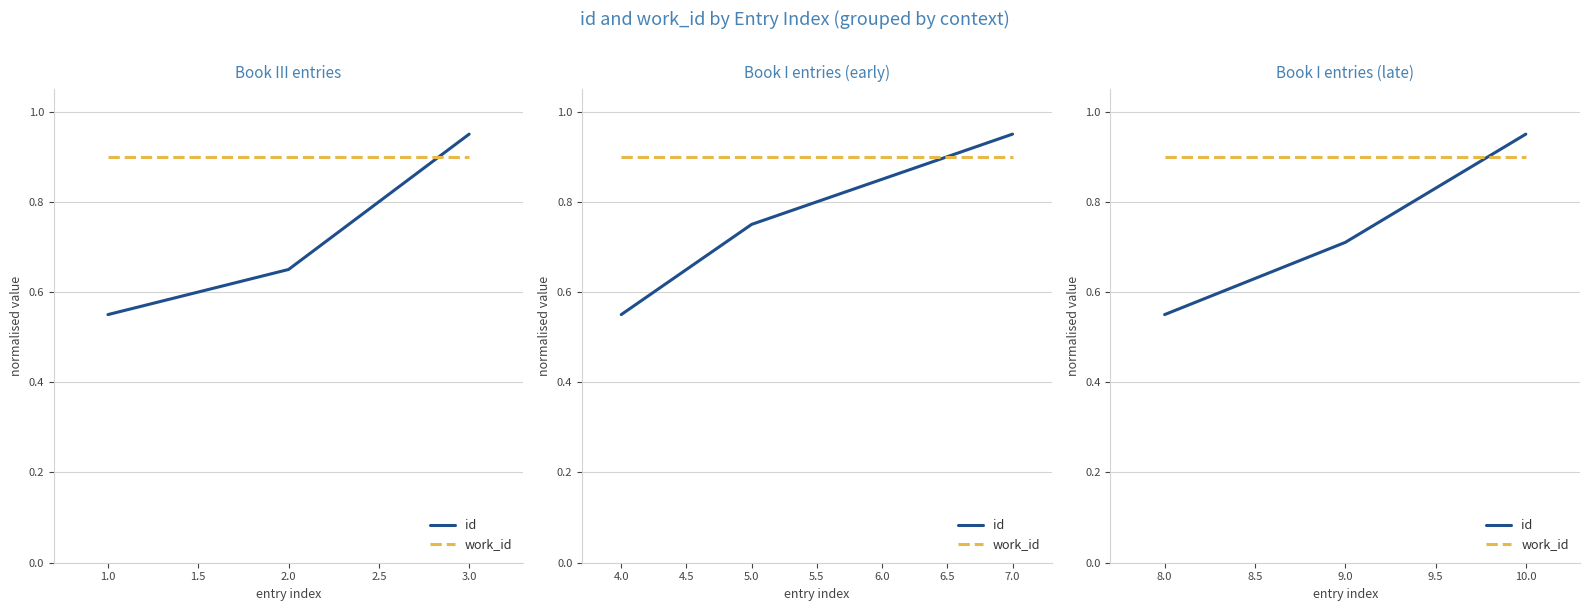

What position from the right is 10.0?

1